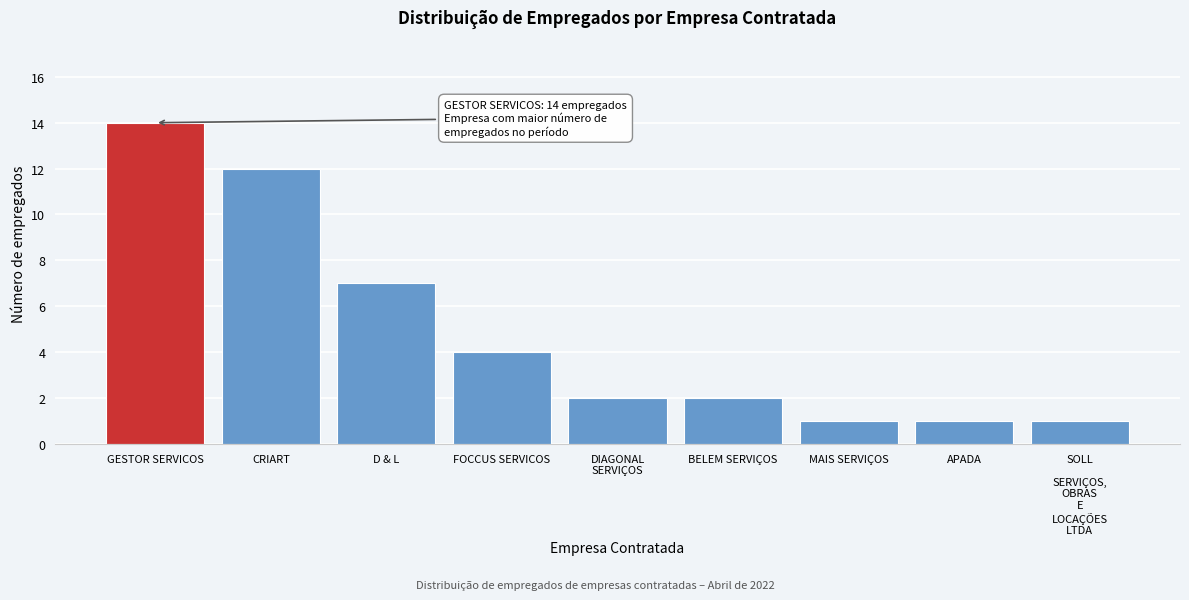

Reading left to right, what are all the values shown in this chart?

14	12	7	4	2	2	1	1	1